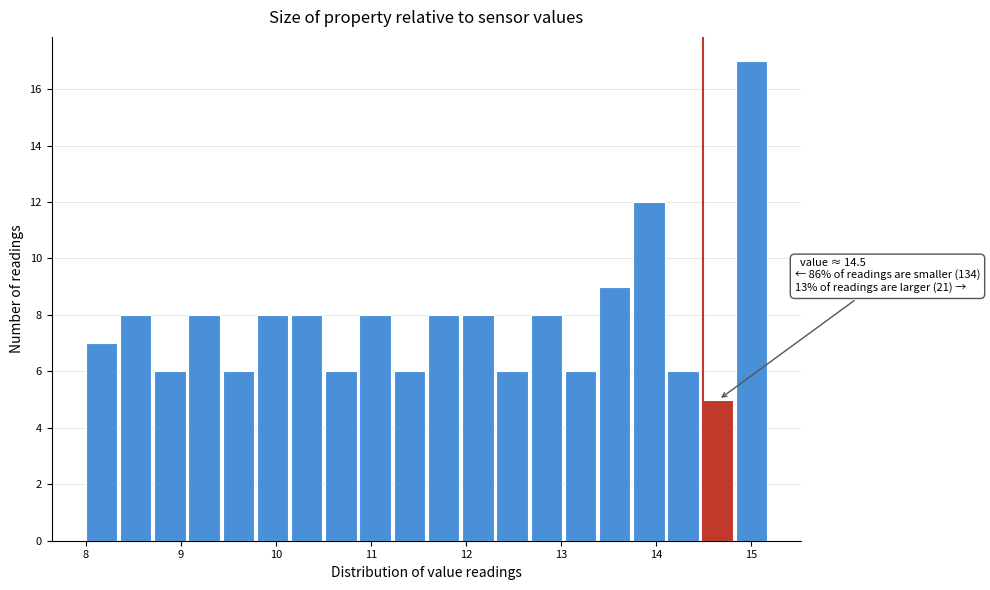

Around what value on the x-axis is the tallest bar? Give the approximate position of its centre, as read against the axis.

15.0